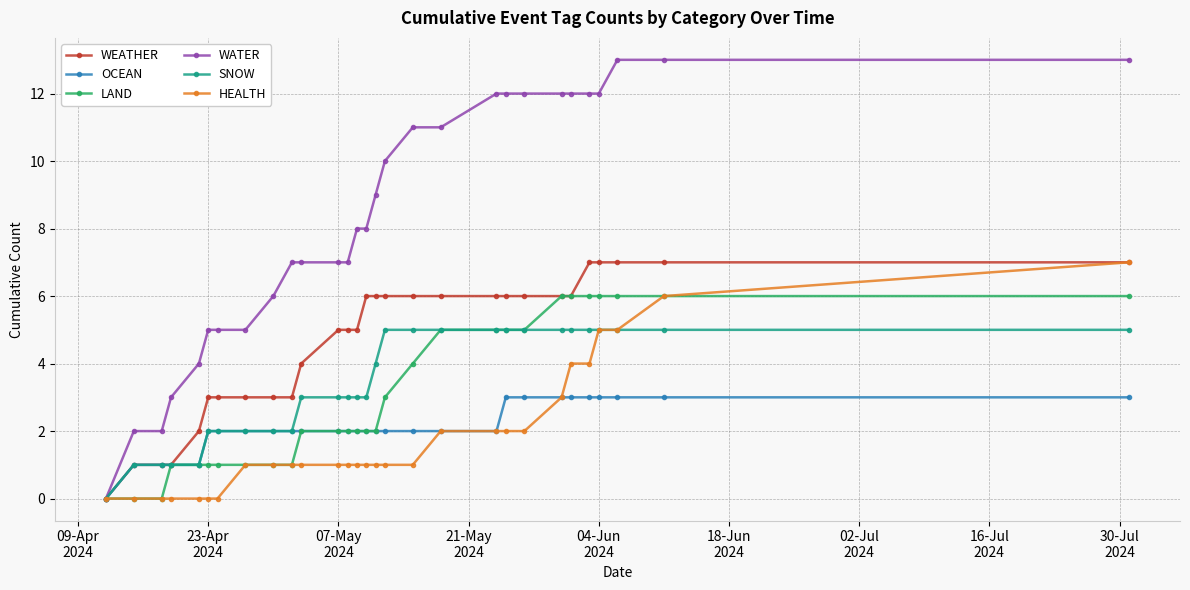

Count the number of data series in this chart.

6